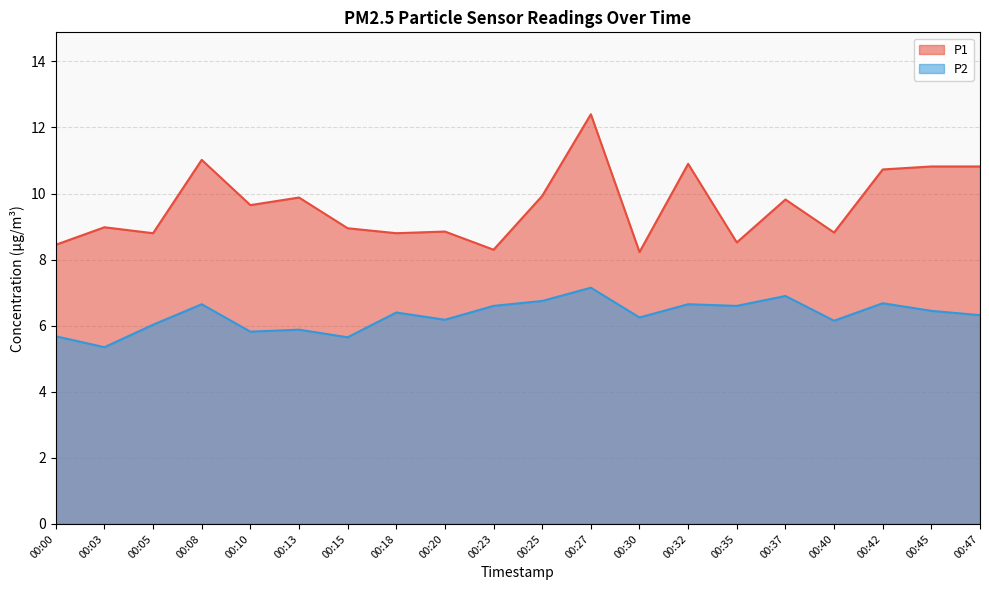

Is the value of P2 at 00:03 greater than the value of P1 at 00:35?

No